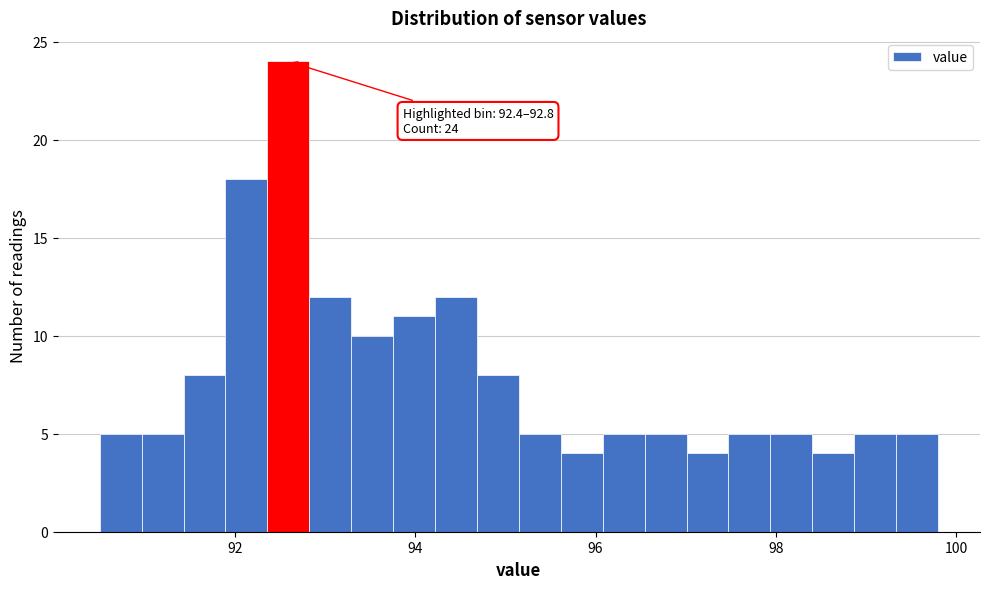

Around what value on the x-axis is the tallest bar? Give the approximate position of its centre, as read against the axis.

92.6